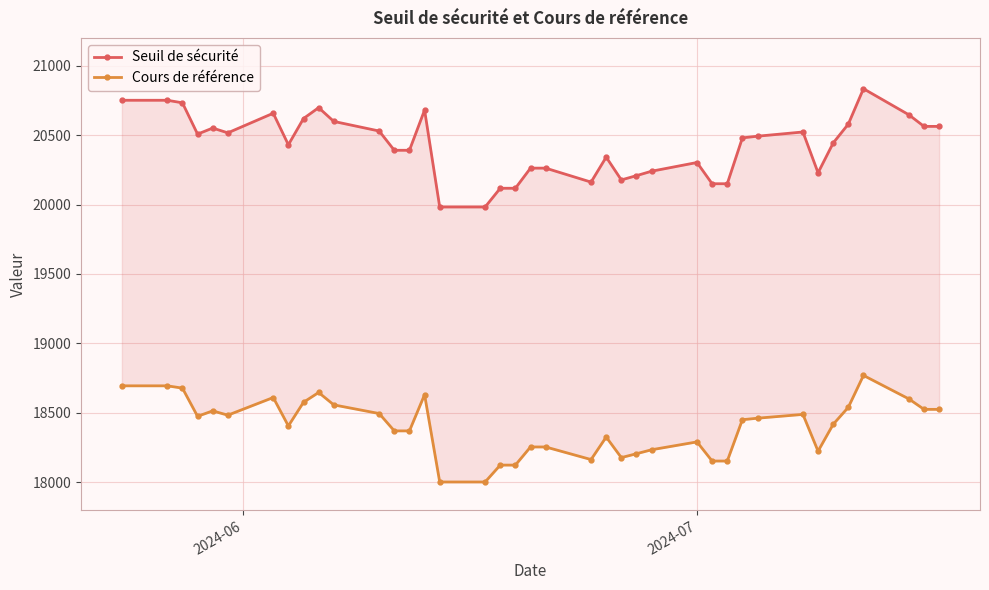

What are all the series names shown in the legend?

Seuil de sécurité, Cours de référence